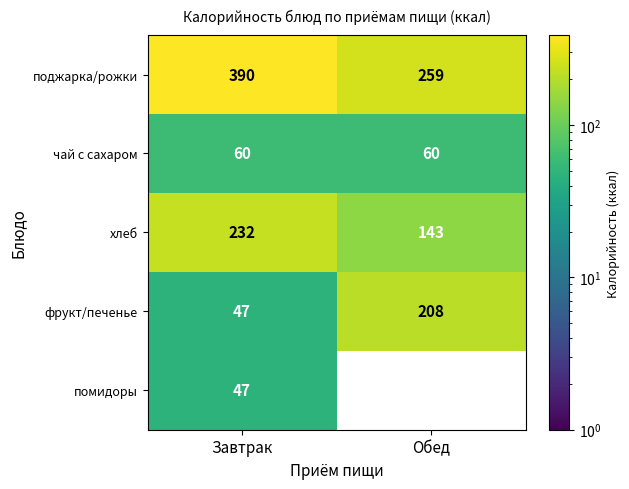

Which label corresponds to the largest value in the chart?

Завтрак